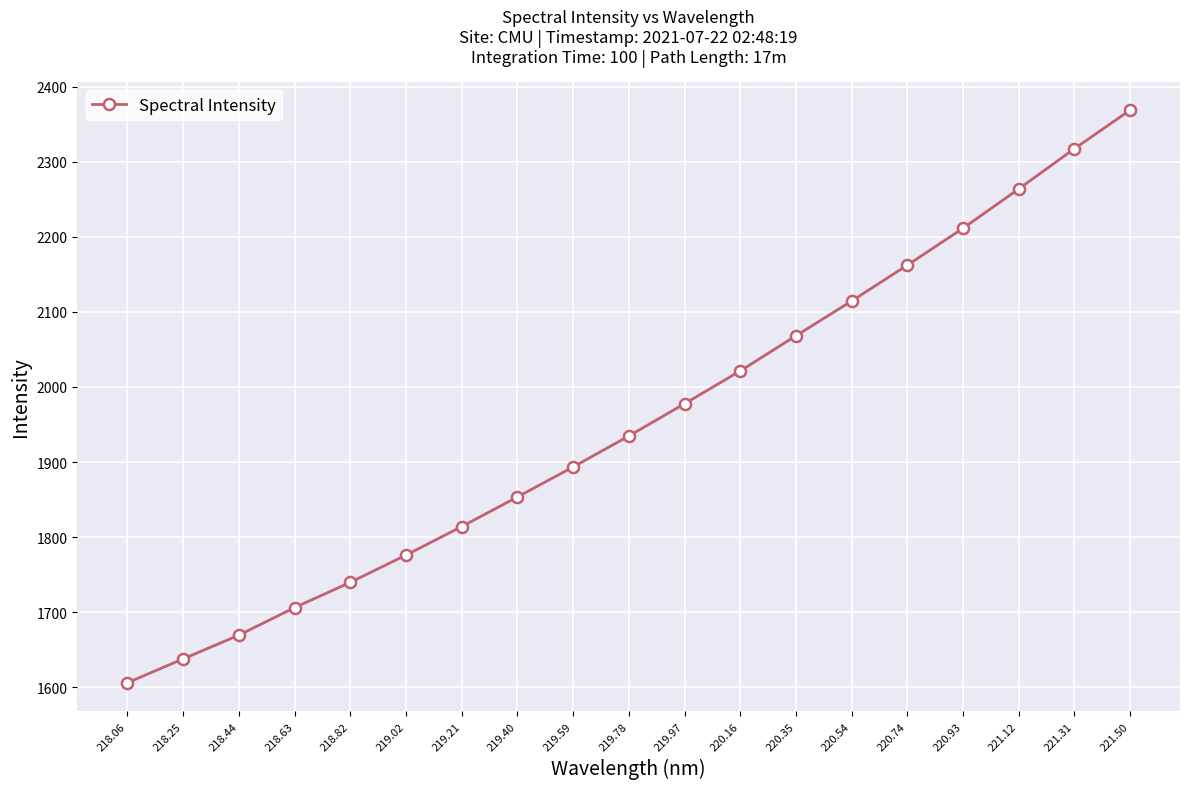

What is the sum of the values at 220.54 and 220.35?

4182.5